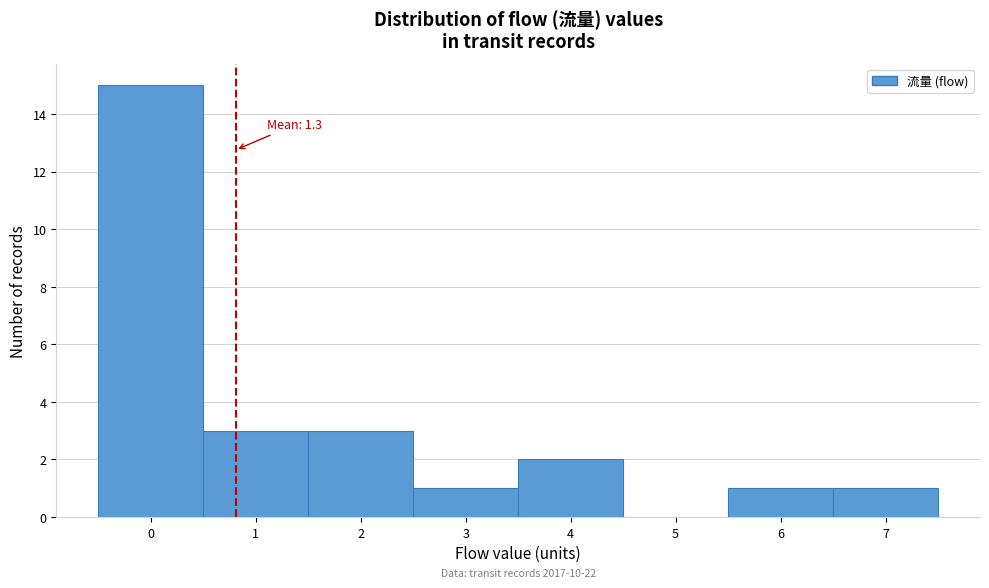

Reading right to left, transcribe all the data shown in this chart.

7=1	6=1	5=0	4=2	3=1	2=3	1=3	0=15